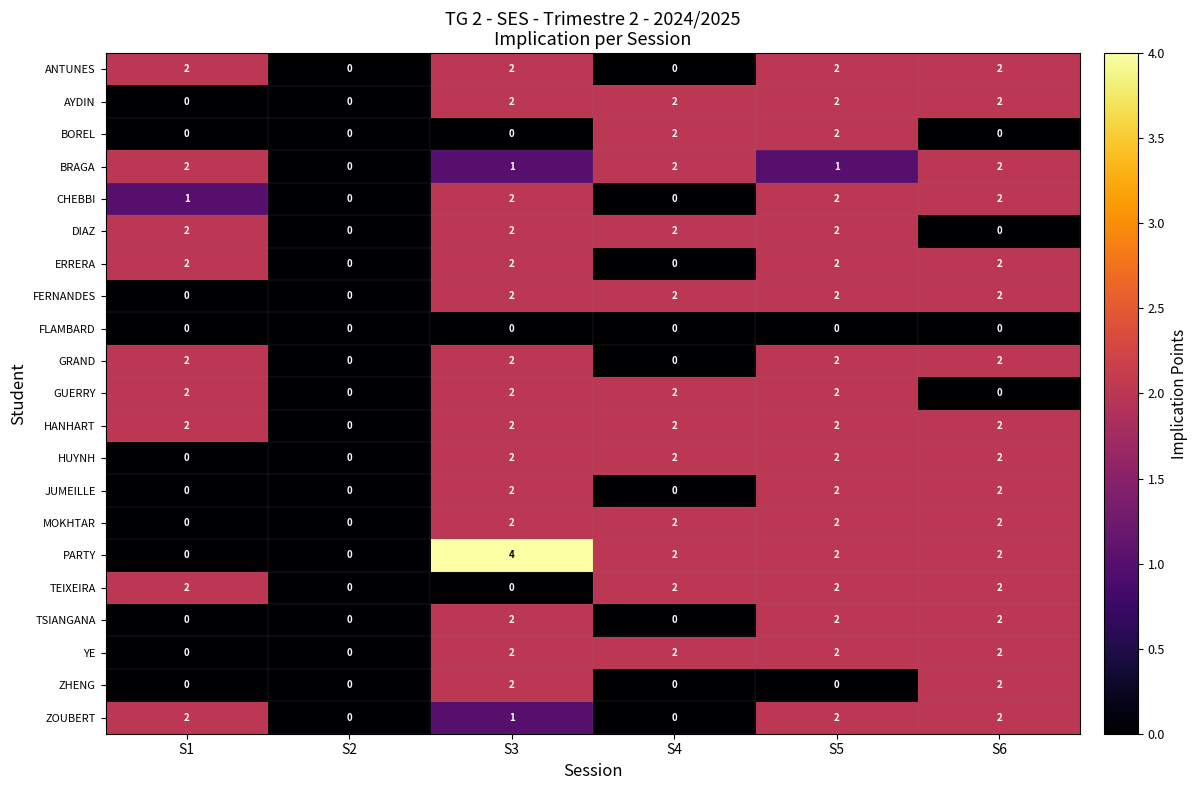

How many CHEBBI values are between 0 and 2?

6